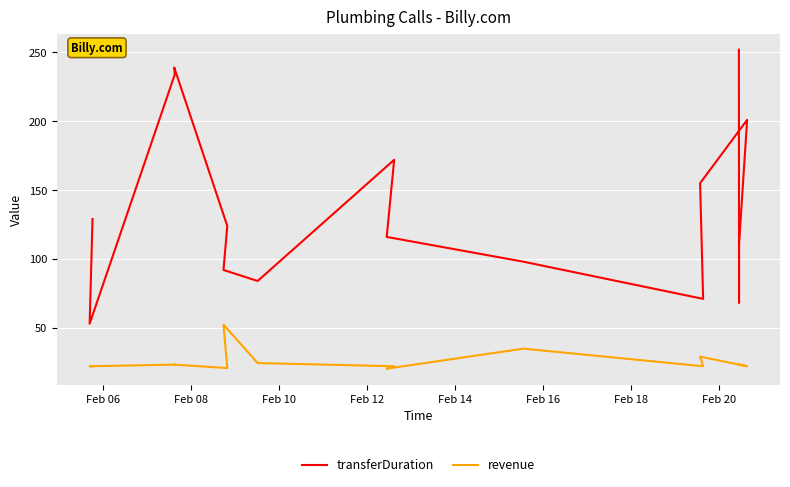

What is the average value of the revenue series?

25.5